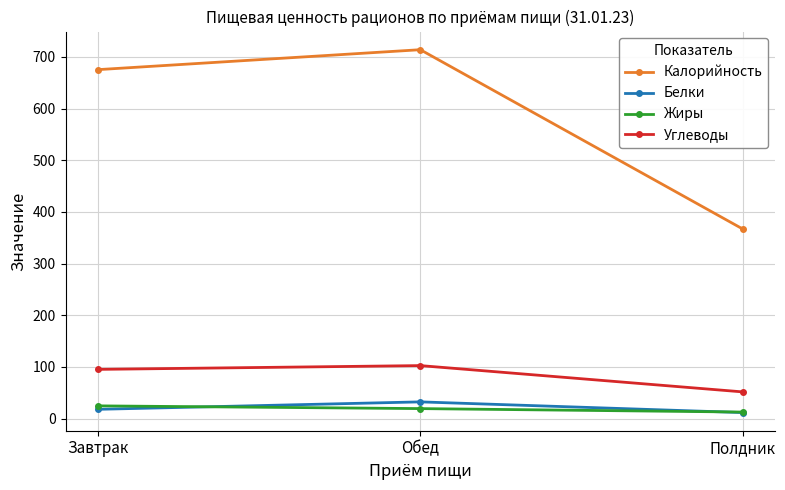

Which series has the widest spread of values?

Калорийность